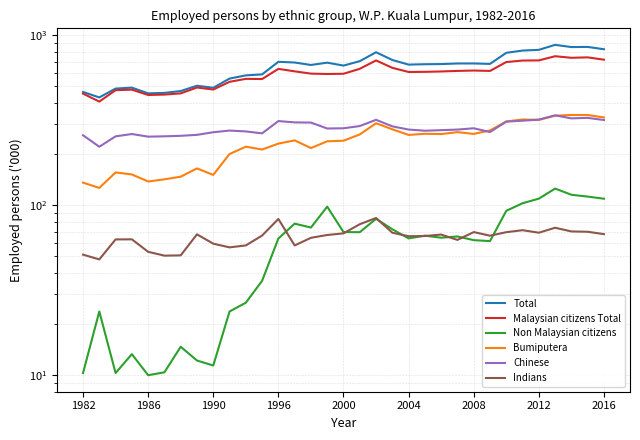

True or false: Malaysian citizens Total and Chinese cross at least once.

False